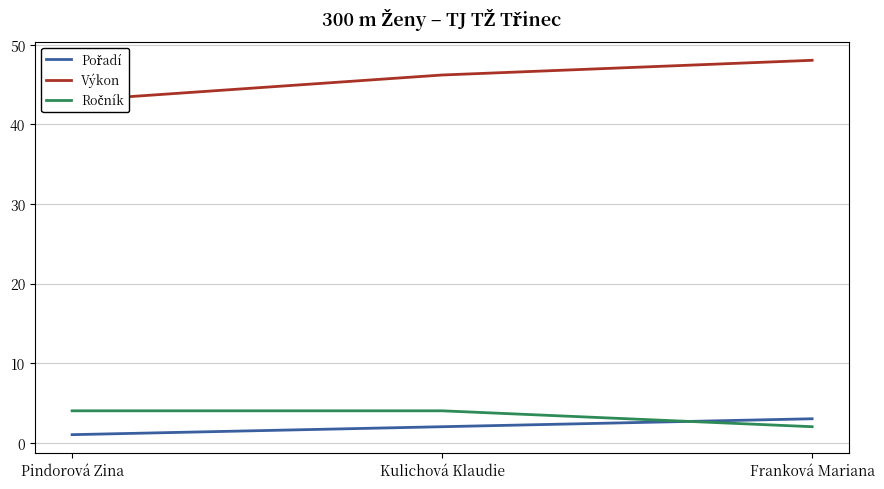

True or false: Výkon has a value of 48.1 at Franková Mariana.

True